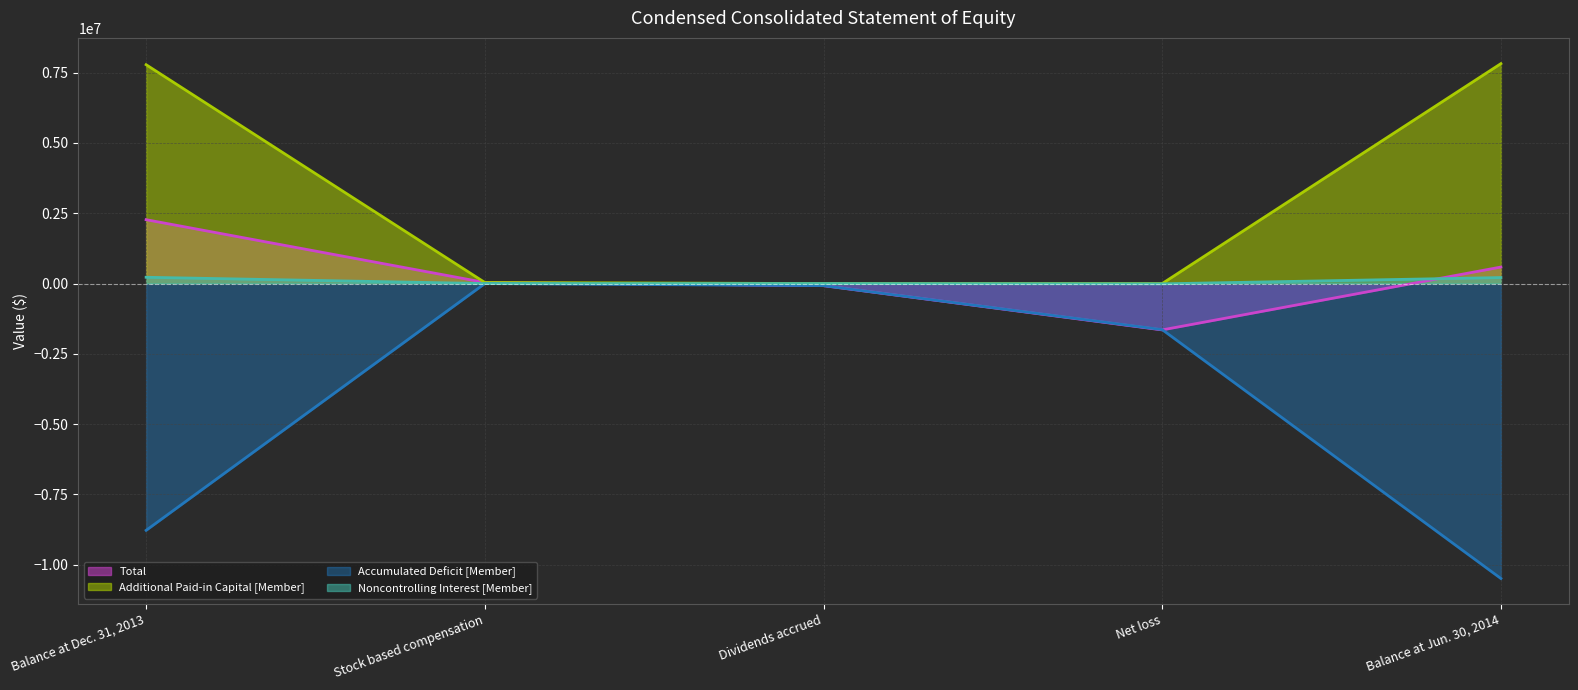

Between which two adjacent categories do Accumulated Deficit [Member] and Total first intersect?

Net loss and Balance at Jun. 30, 2014